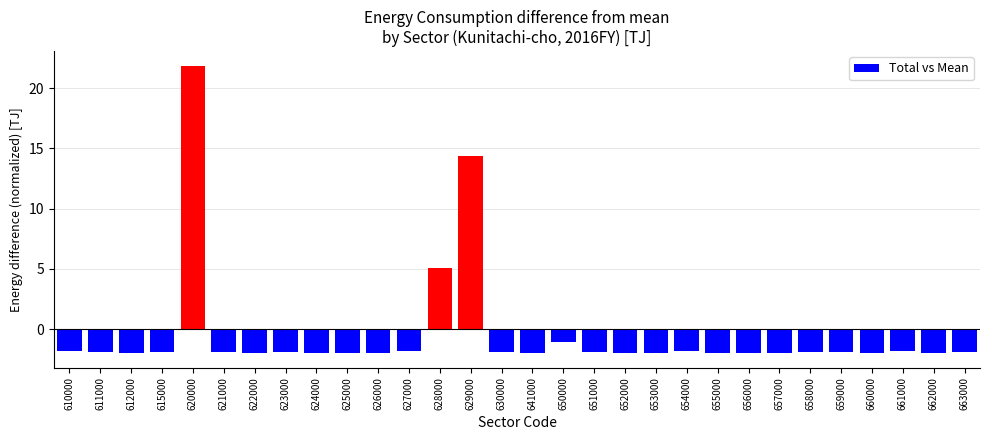

Where is the data nearest to the value 9?

628000